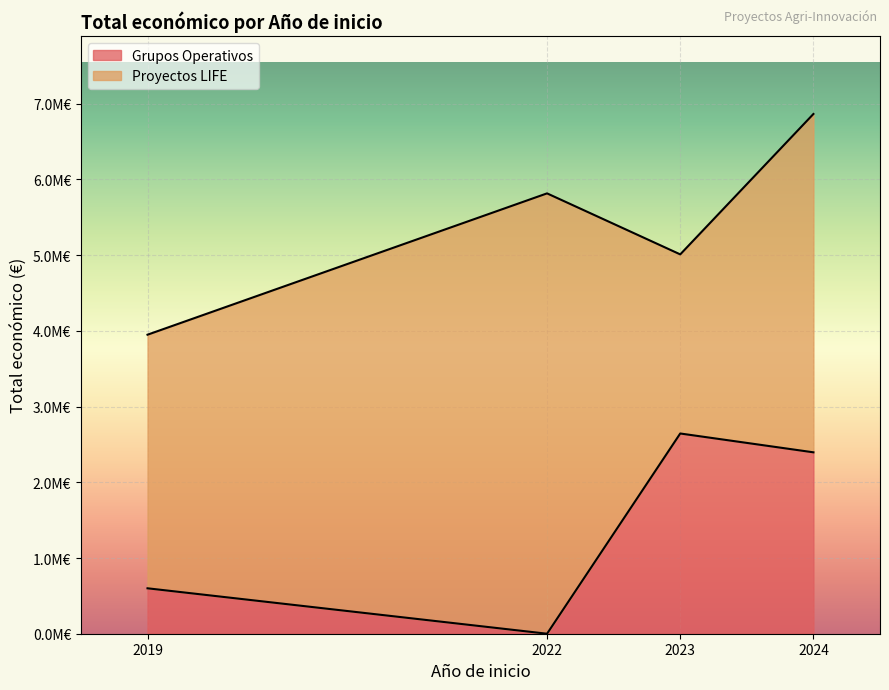

What is the label of the 1st point from the right?

2024